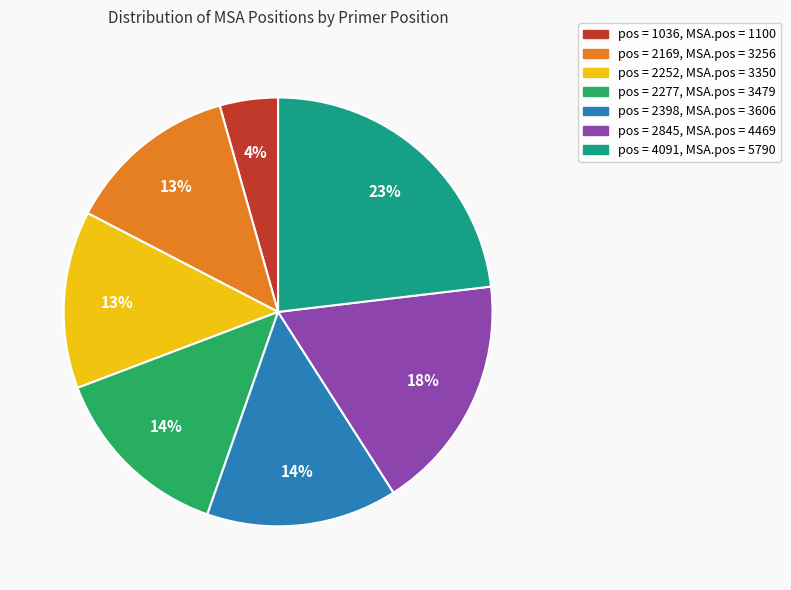

Is there a majority slice in this chart?

No